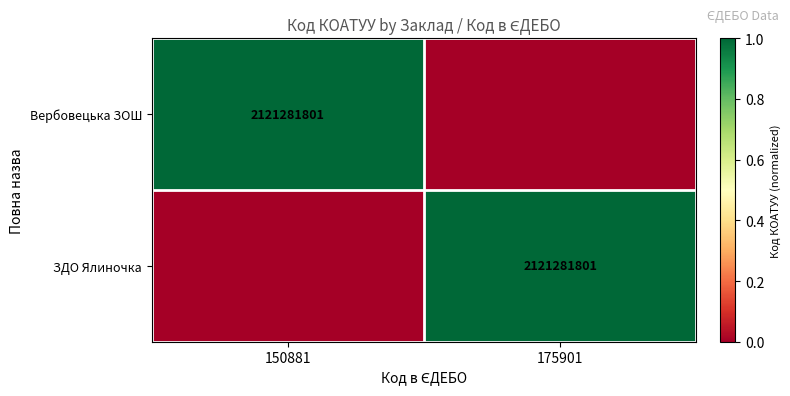

Is it true that ЗДО Ялиночка equals 997629559 at 175901?

False